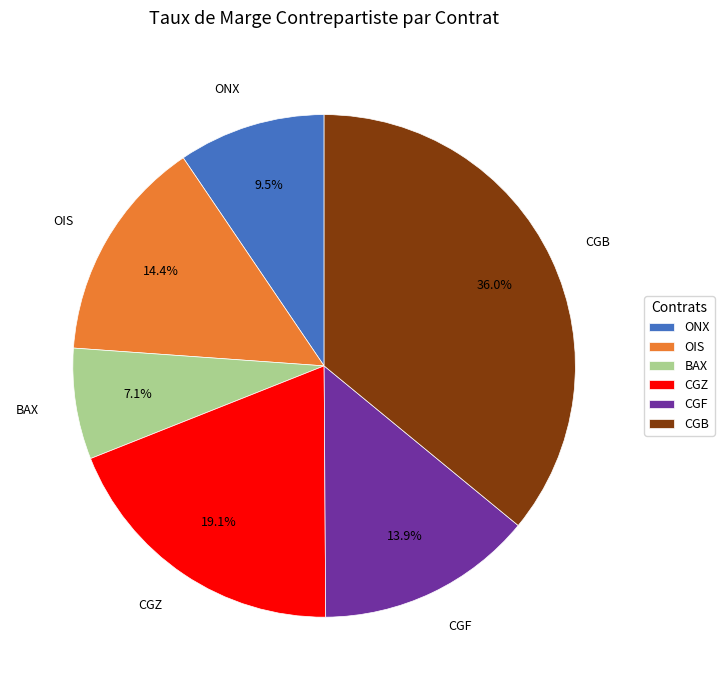

What percentage do OIS and BAX together represent?

21.5%